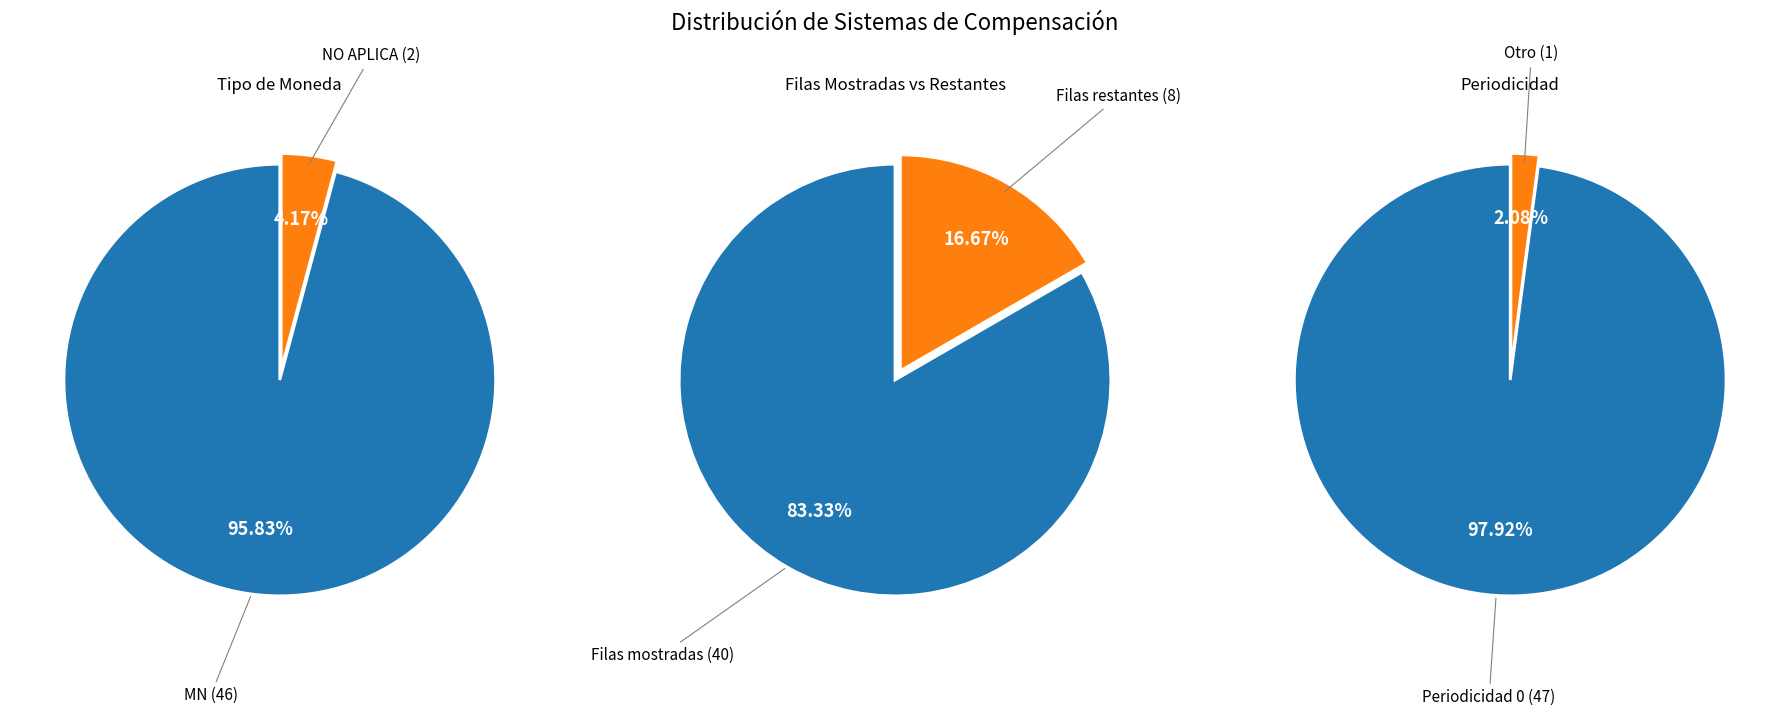

How many slices are in this pie chart?

2